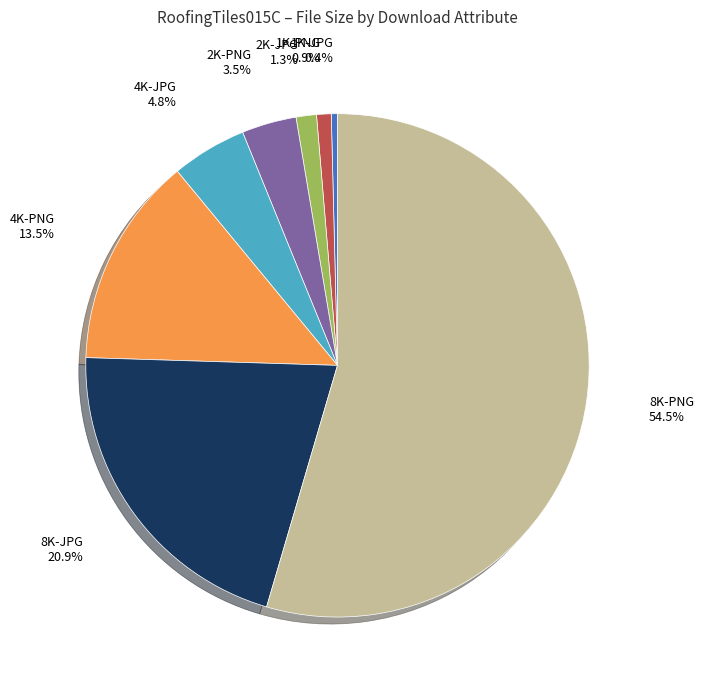

Is there any slice that represents more than half of the pie?

Yes